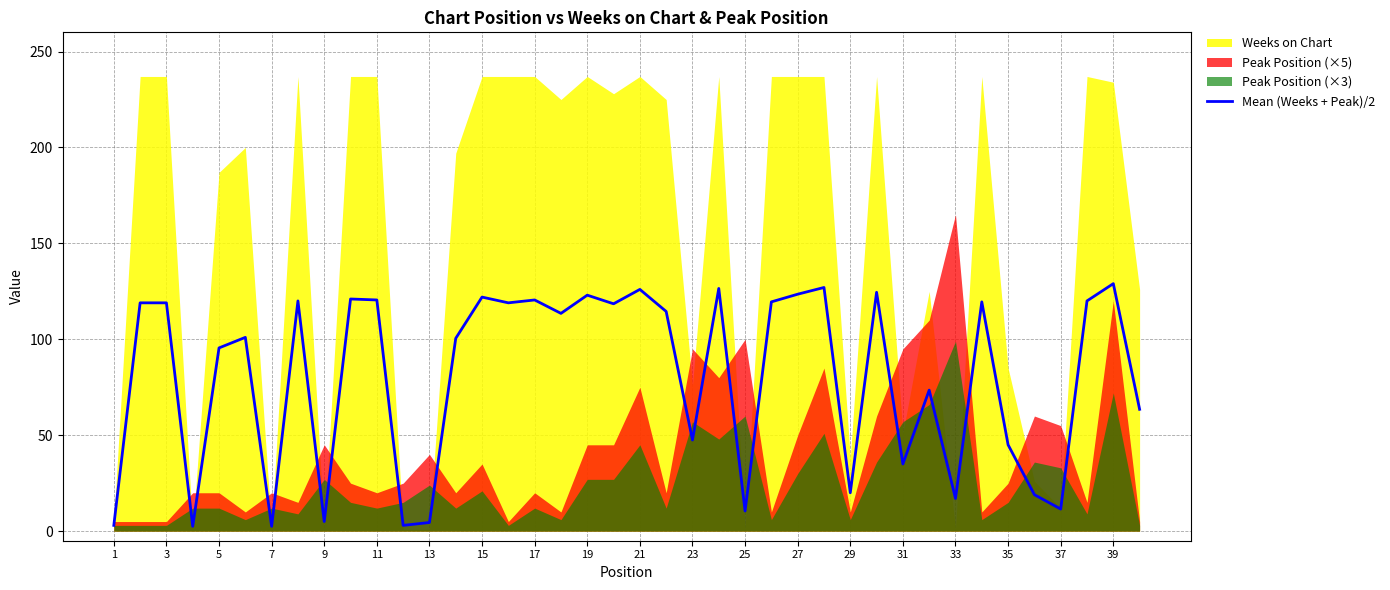

The Mean (Weeks + Peak)/2 series shows 17.0 at 33. True or false?

True